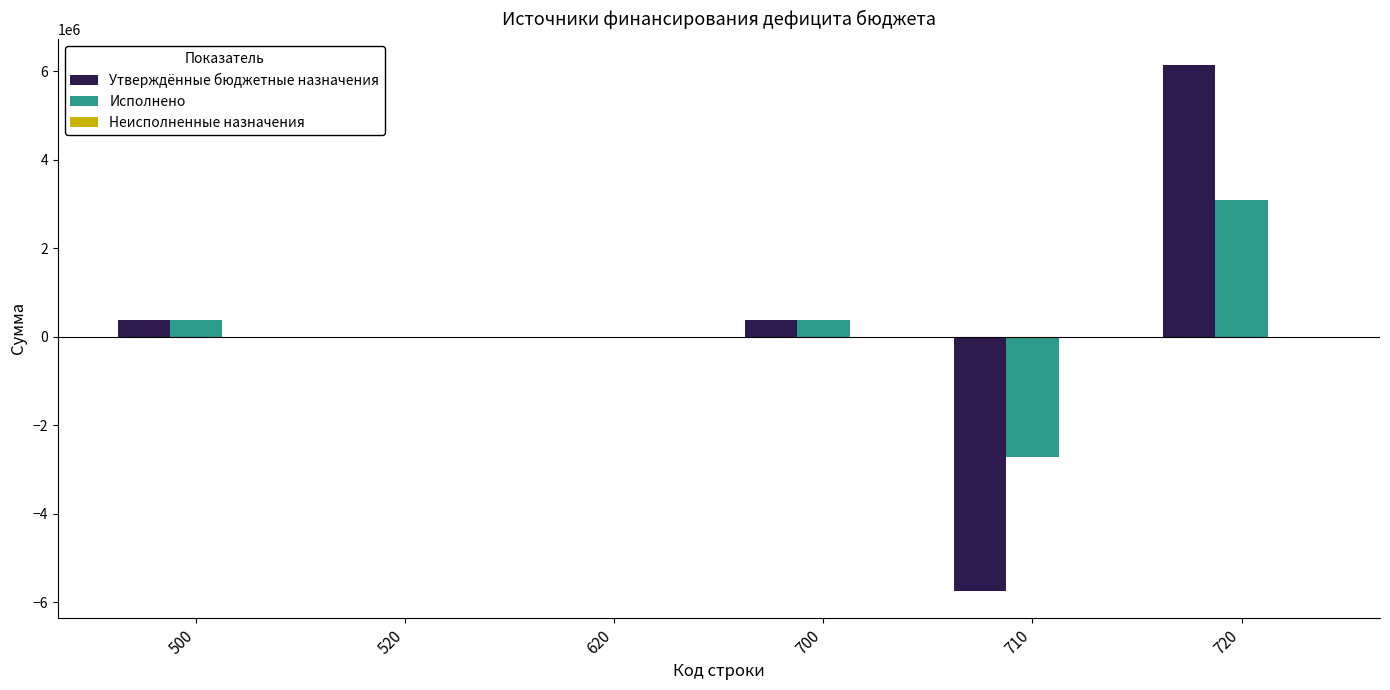

What is the maximum value for Исполнено?

3095152.9